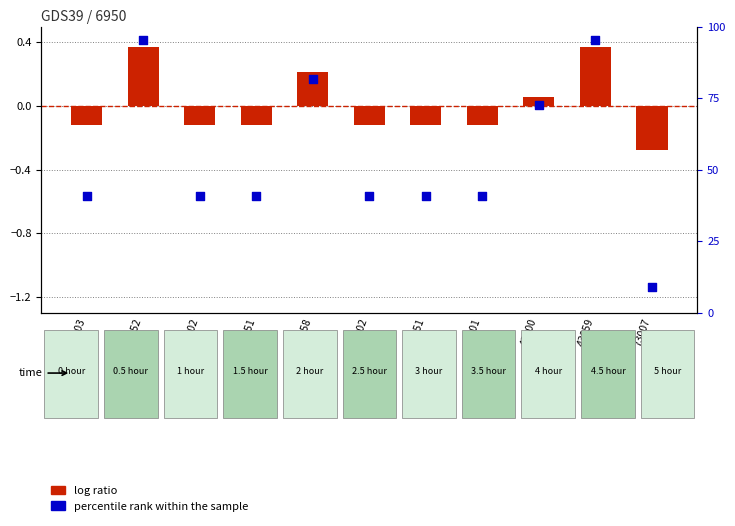

At how many categories does at least one series exceed 8?

11